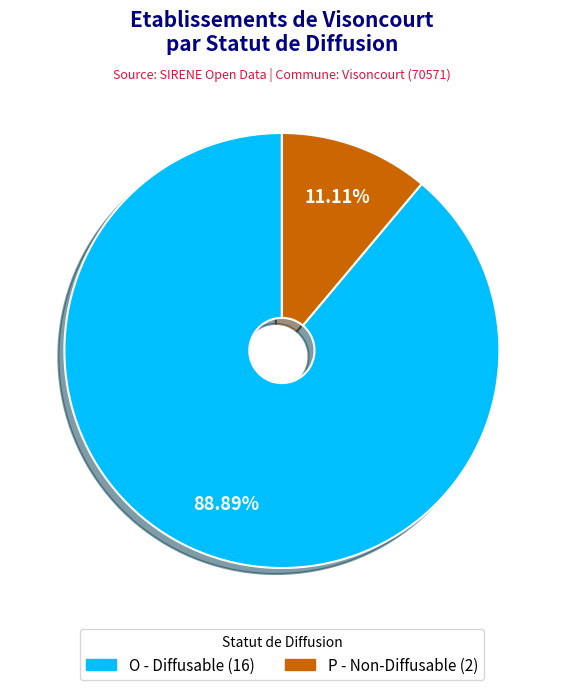

To the nearest percent, what is the difference between the O and P slice percentages?

78%